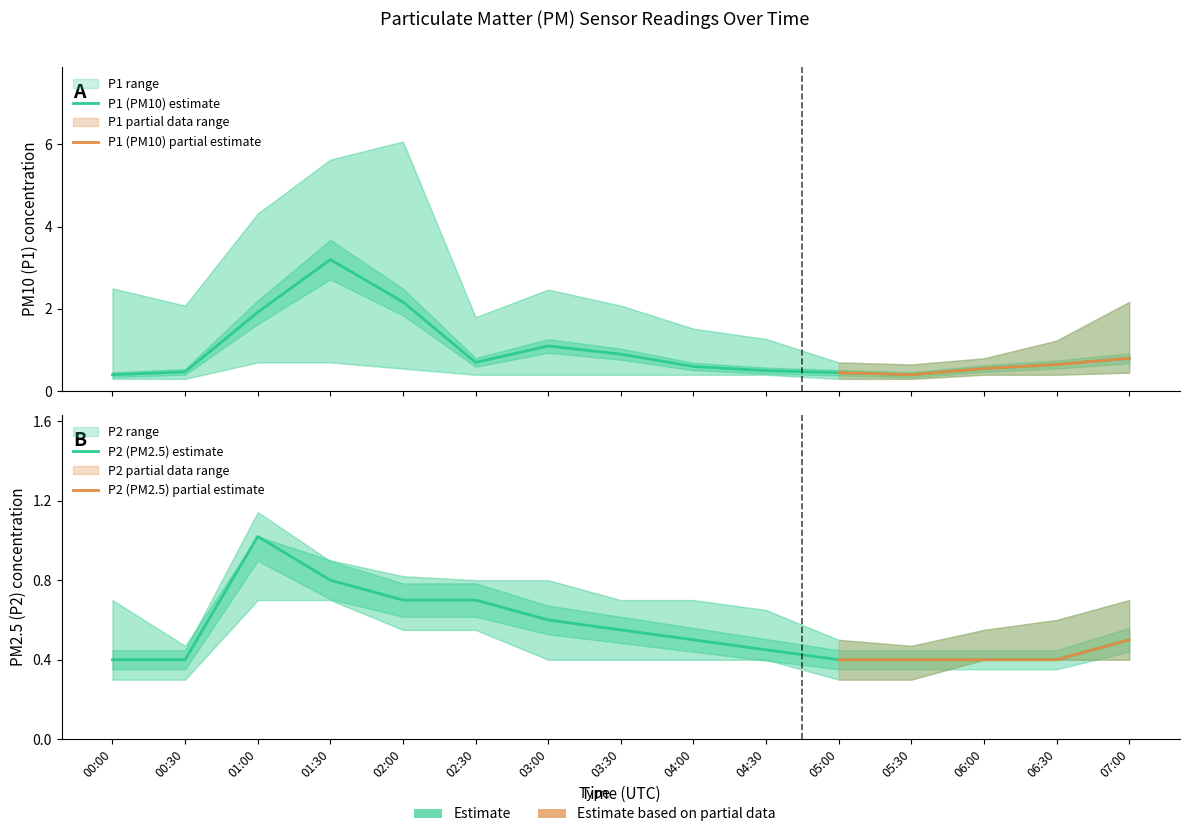

What is the maximum value shown in the chart?

3.2